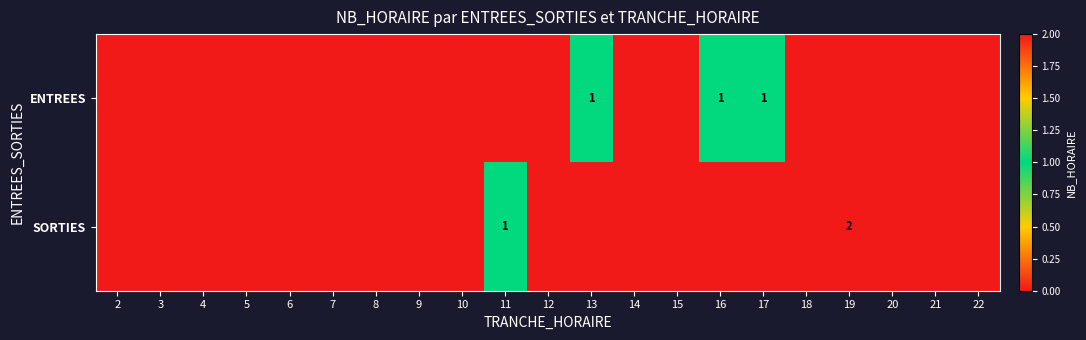

Between 5 and 11, which is larger?

5